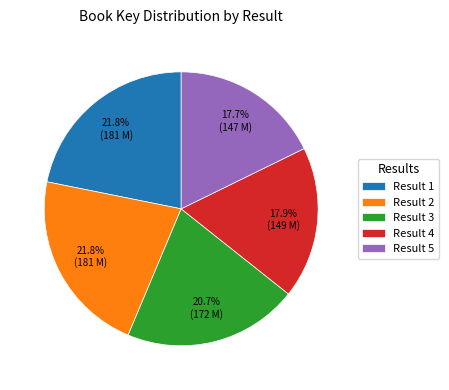

Is there any slice that represents more than half of the pie?

No